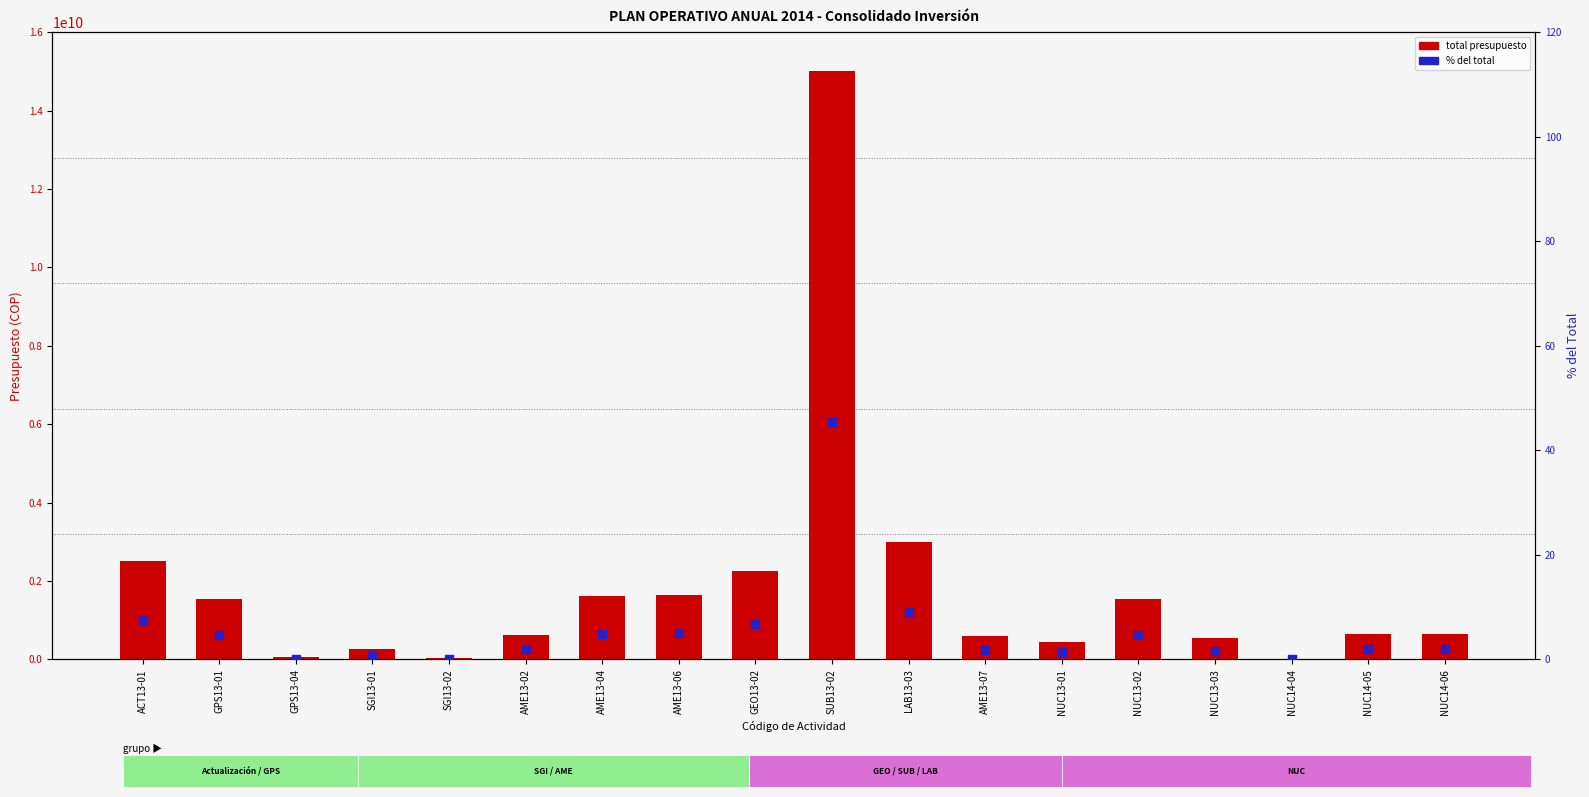

What is the total value across all series at AME13-04?

1625468084.9